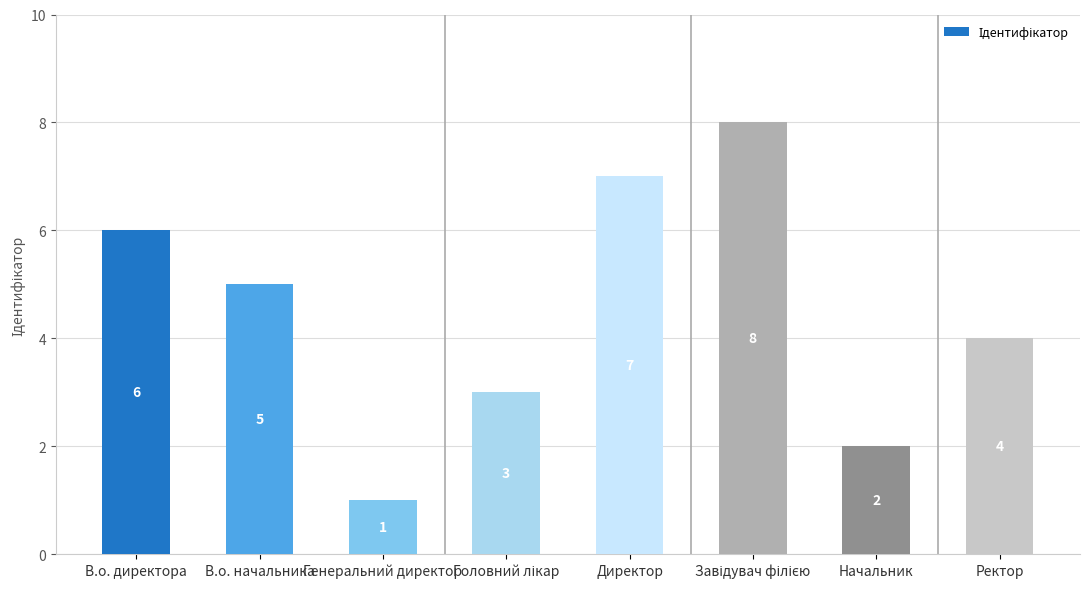

Does the chart contain any negative values?

No